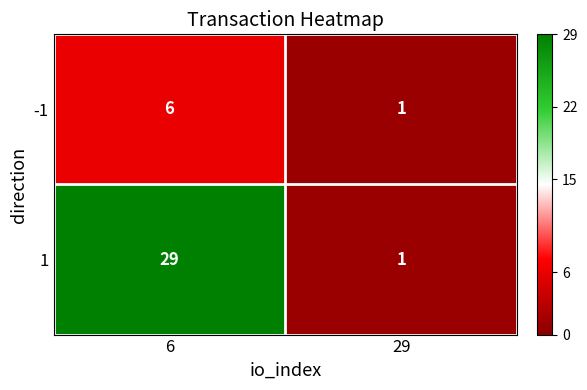

At 6, list the series in order from largest to smallest.

1, -1